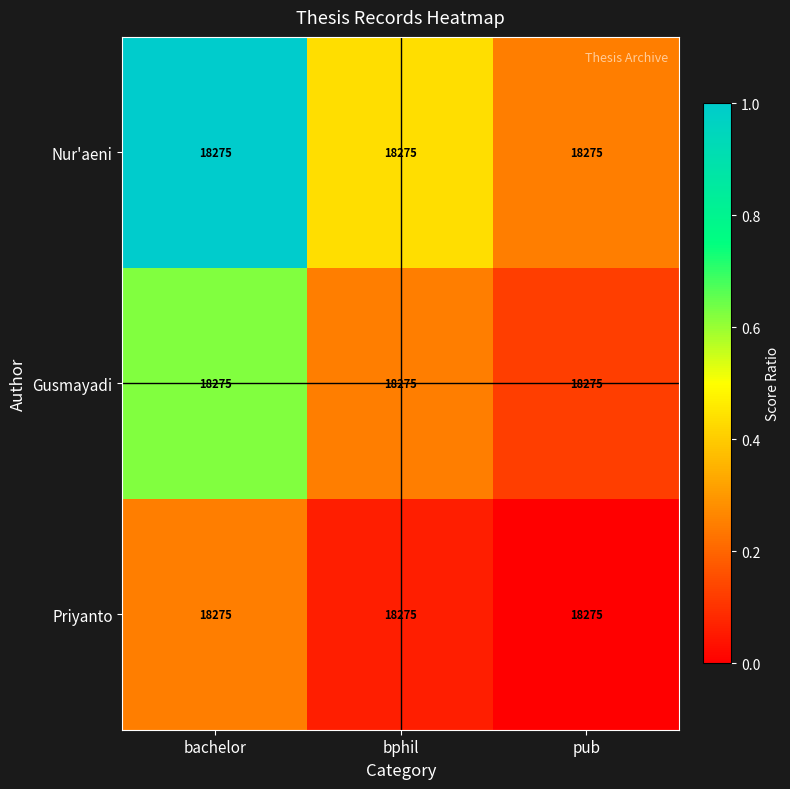

What is the sum of the Nur'aeni values at pub and bphil?

0.7